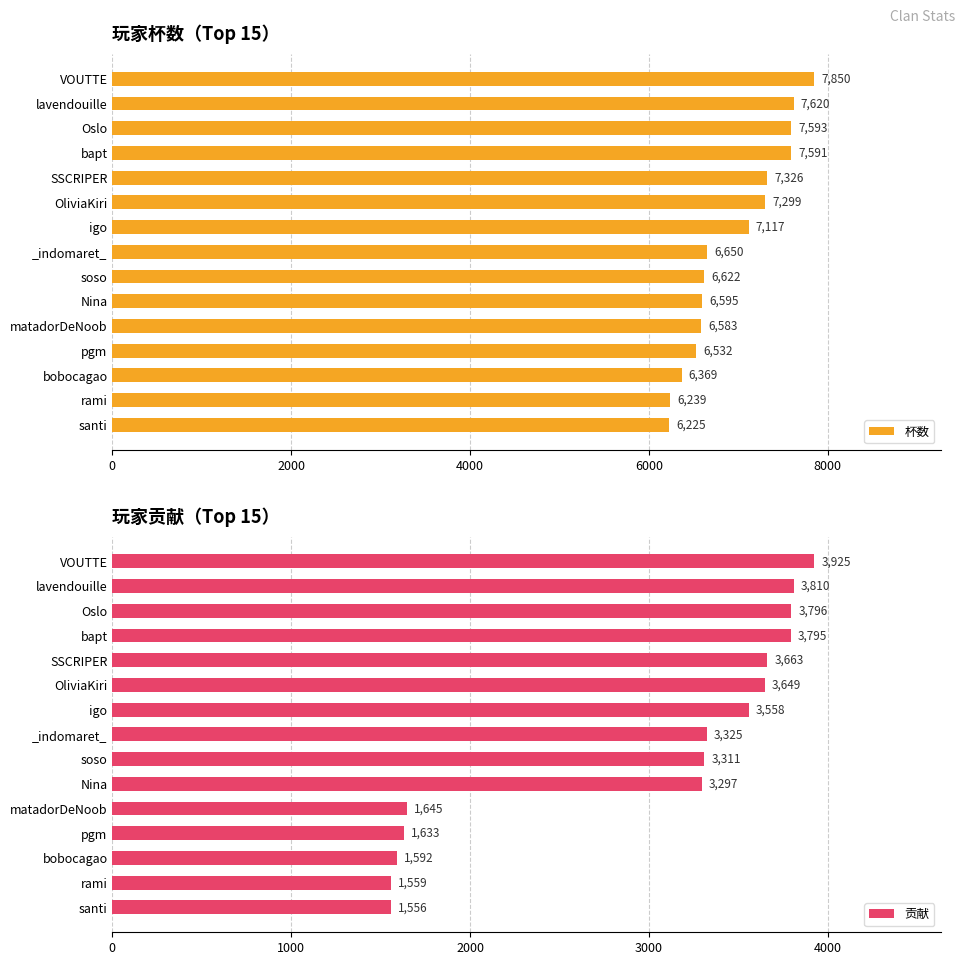

What are all the series names shown in the legend?

杯数, 贡献